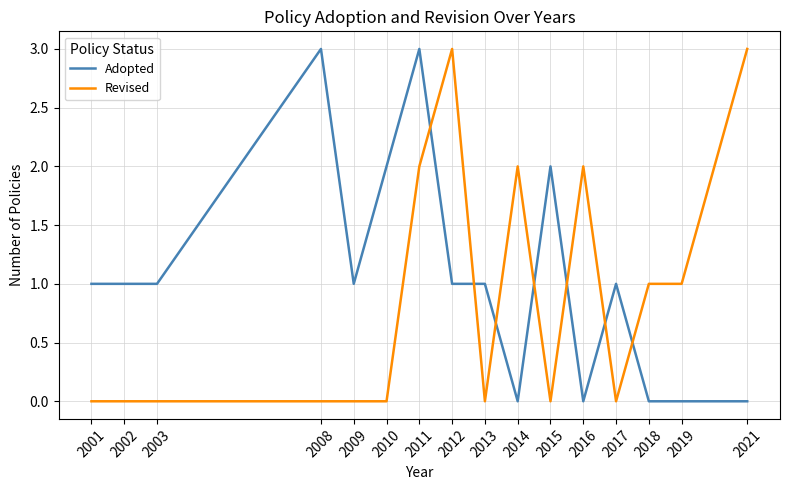

True or false: Adopted and Revised cross at least once.

True